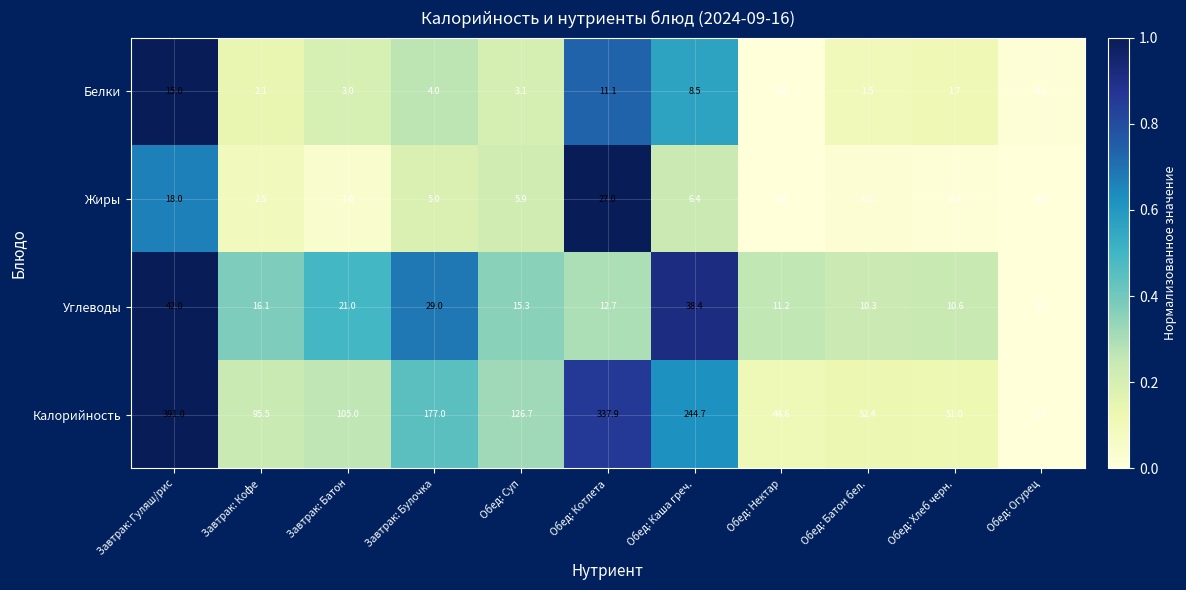

What is the difference between the Углеводы values at Завтрак: Булочка and Обед: Каша греч.?

9.4